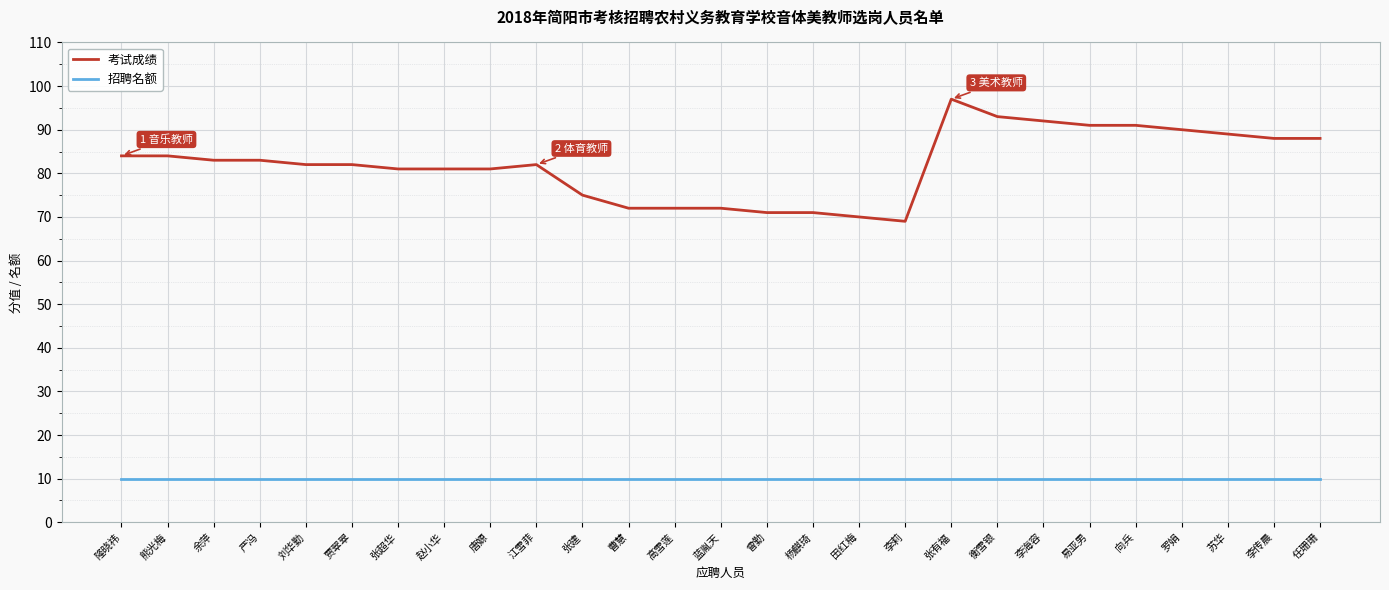

List the series in order of their peak value, lowest first.

招聘名额, 考试成绩